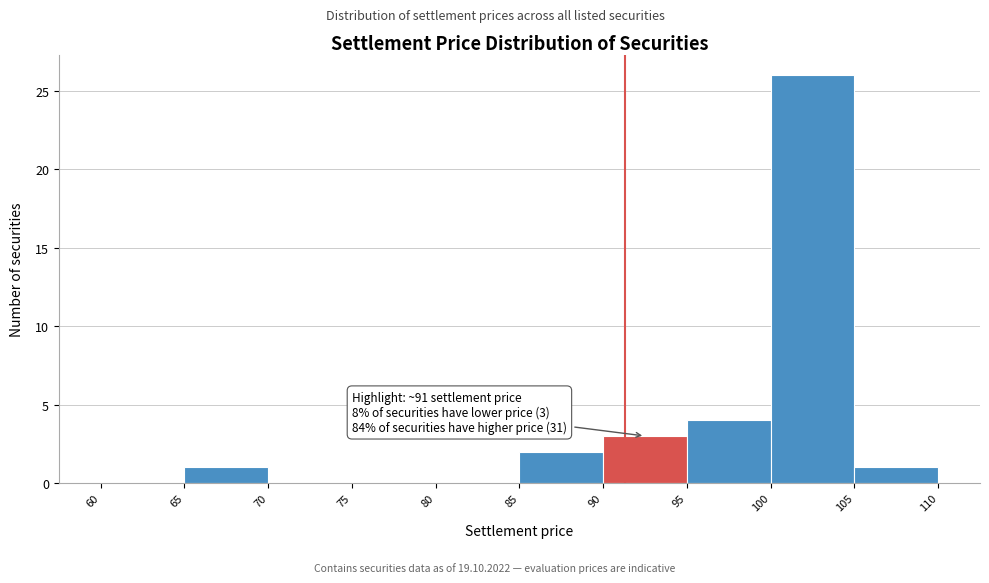

Which range on the x-axis has the tallest bar?

100 to 105